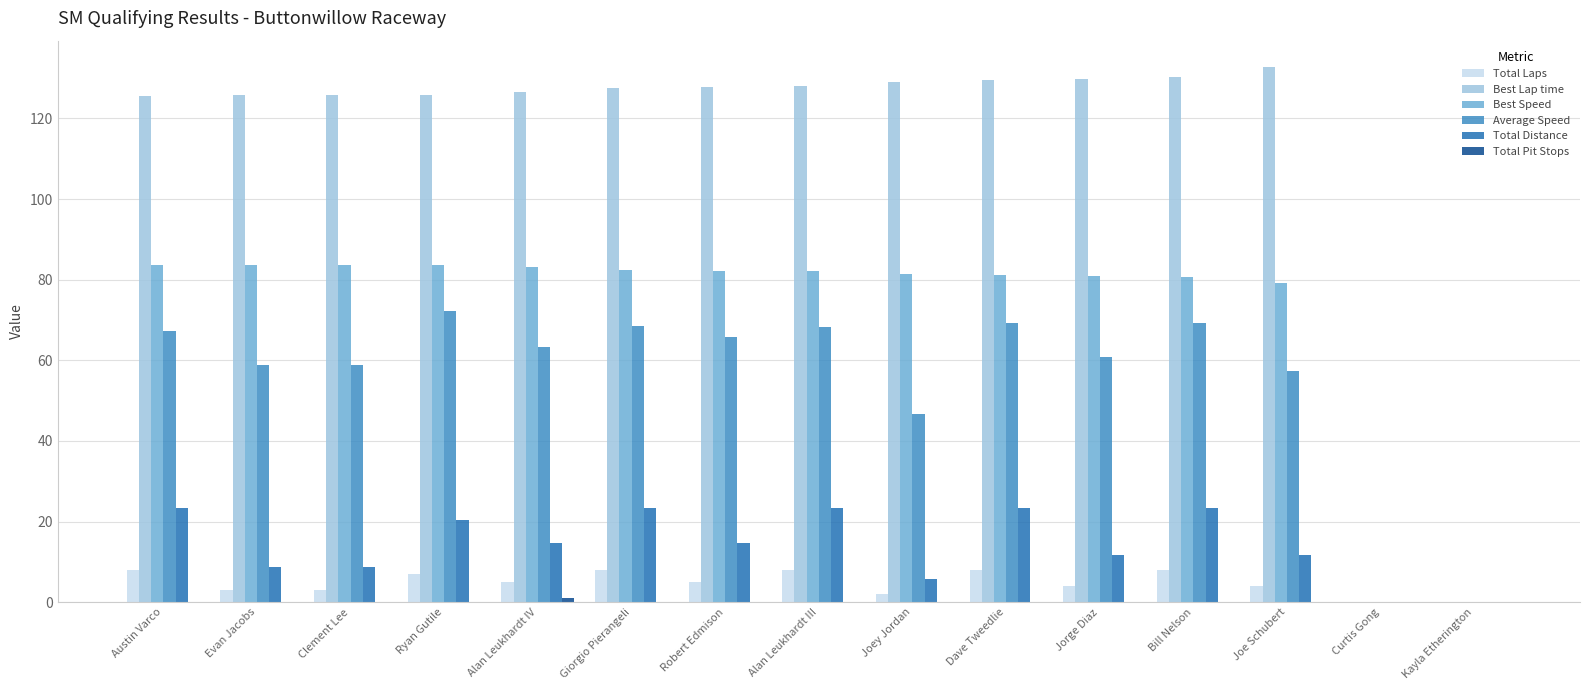

What is the sum of the Best Lap time values at Joe Schubert and Dave Tweedlie?

262.2